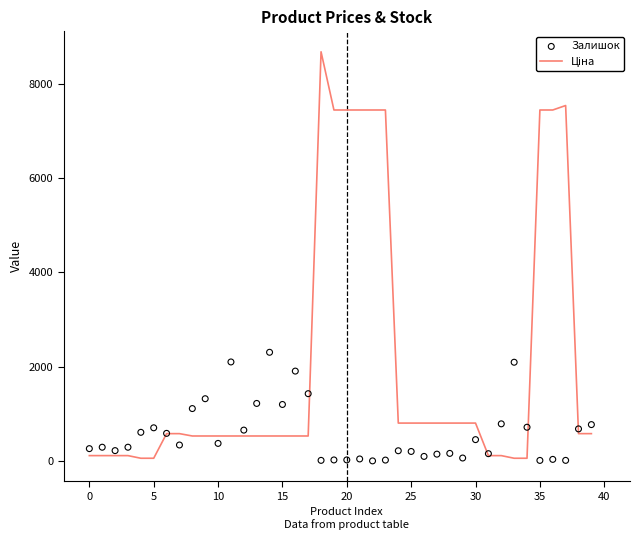

At how many categories does at least one series exceed 1278?

15